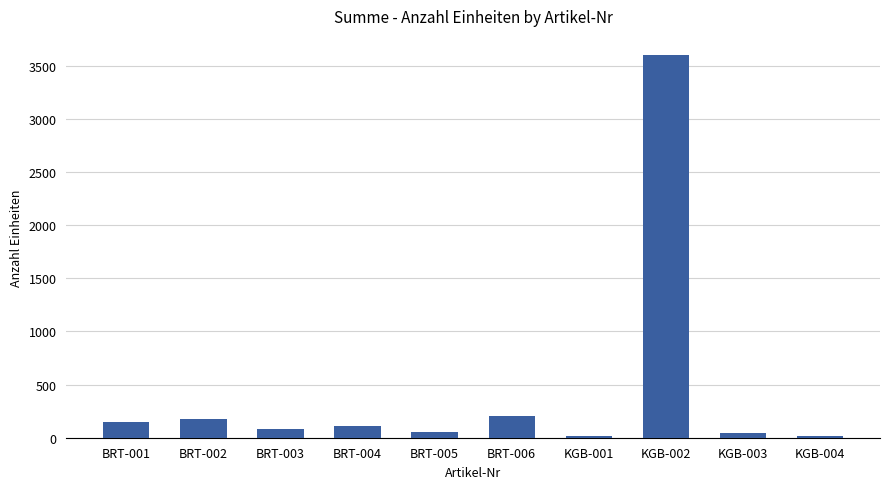

What is the label of the 8th bar from the left?

KGB-002